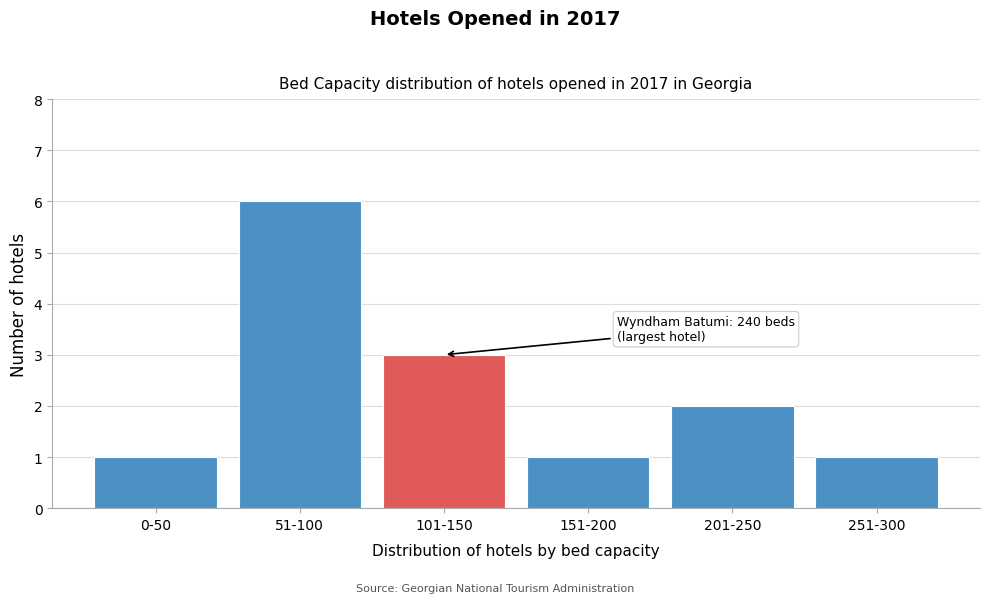

Reading left to right, what are all the values shown in this chart?

1	6	3	1	2	1